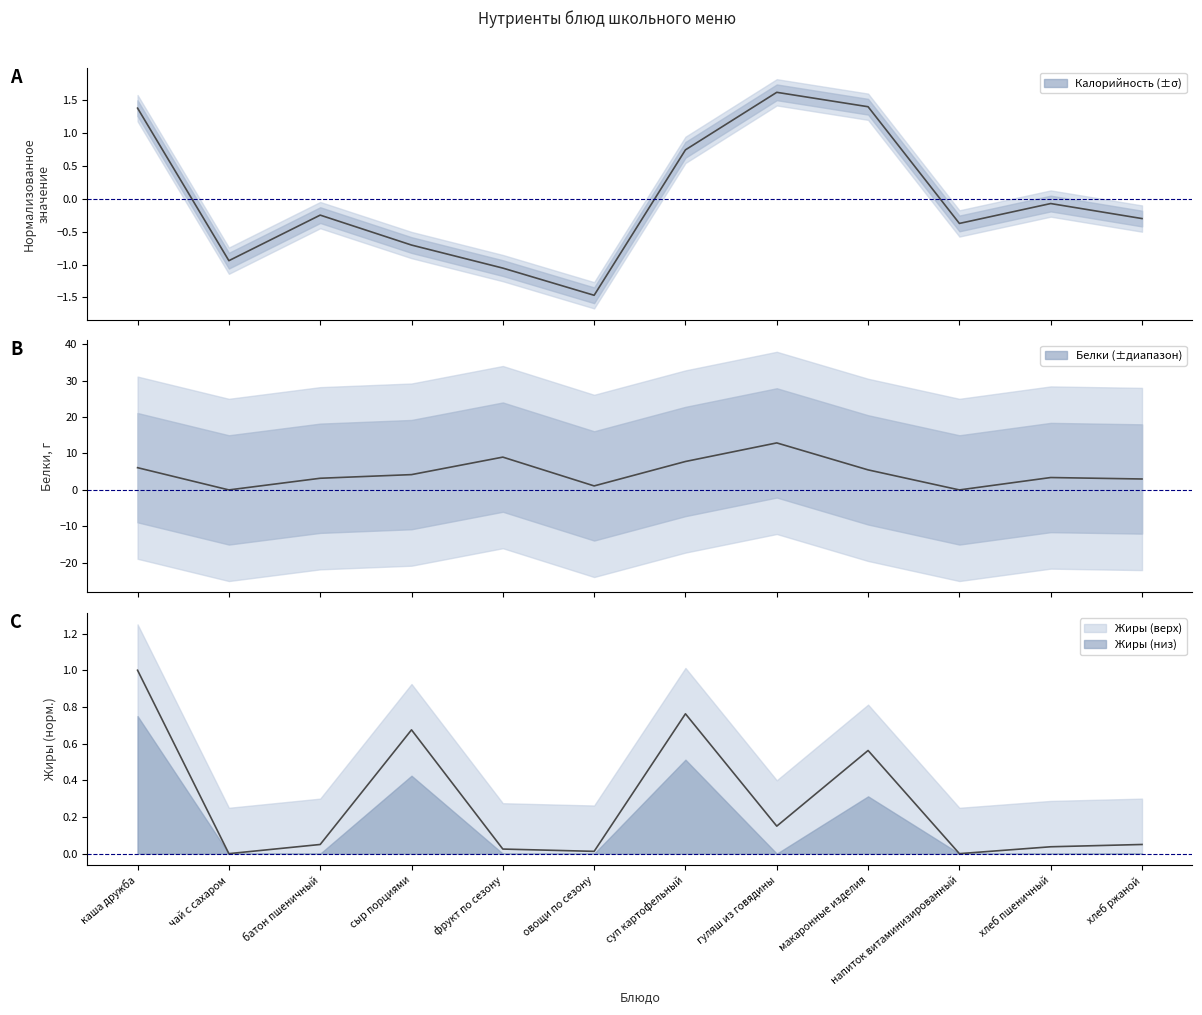

In Калорийность, how many points are lower than both neighbors (excluding endpoints)?

3